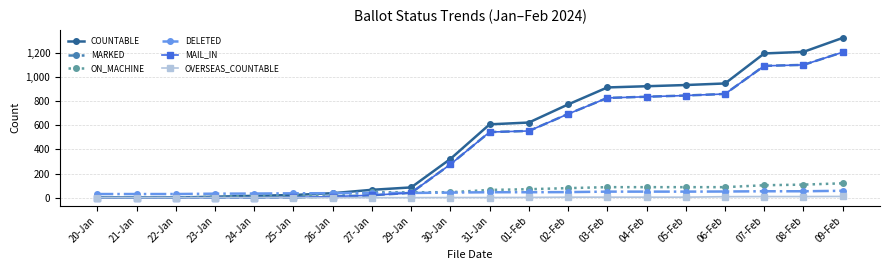

What is the label of the 14th point from the left?

03-Feb